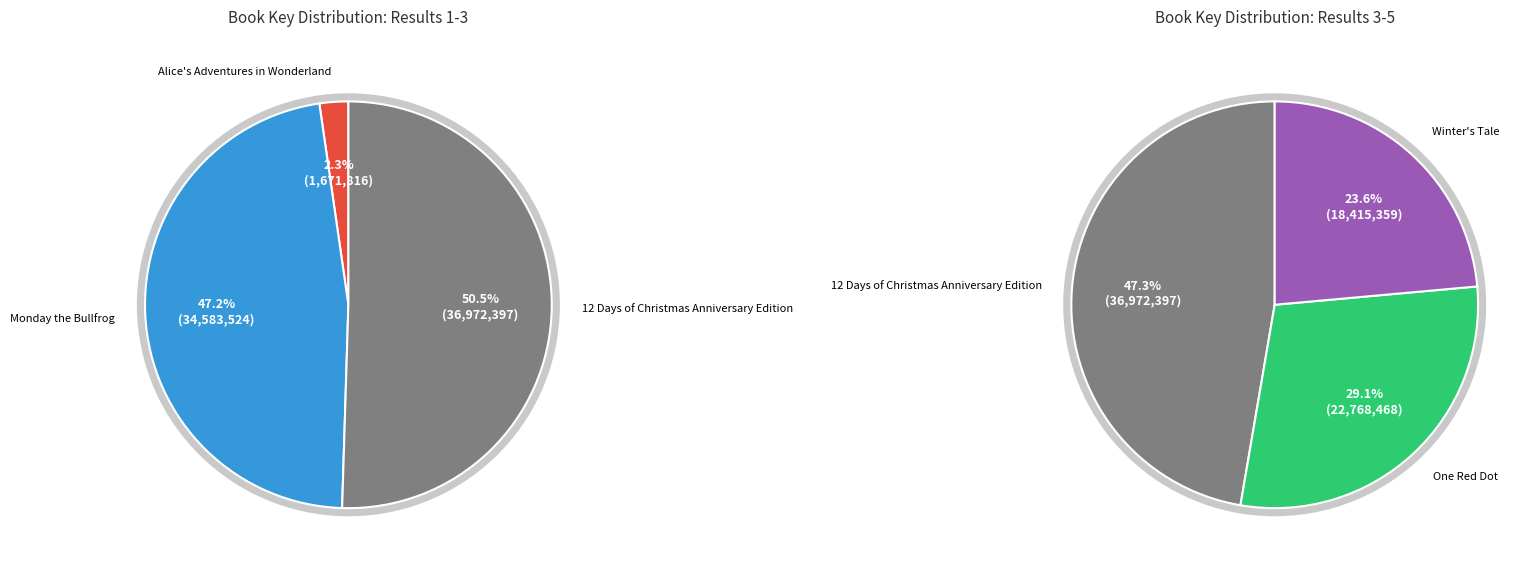

Approximately how many times larger is the value at One Red Dot compared to Winter's Tale?

1.2